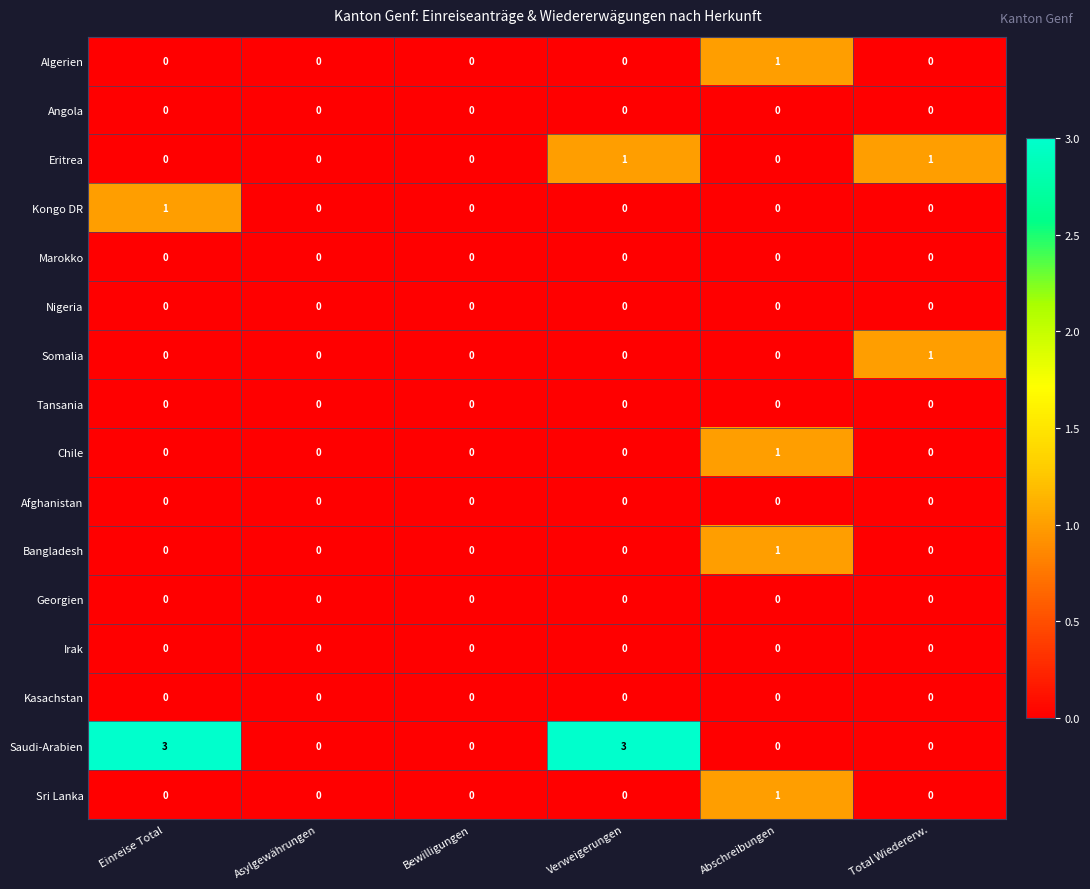

Which series has the largest range (max minus min)?

Saudi-Arabien